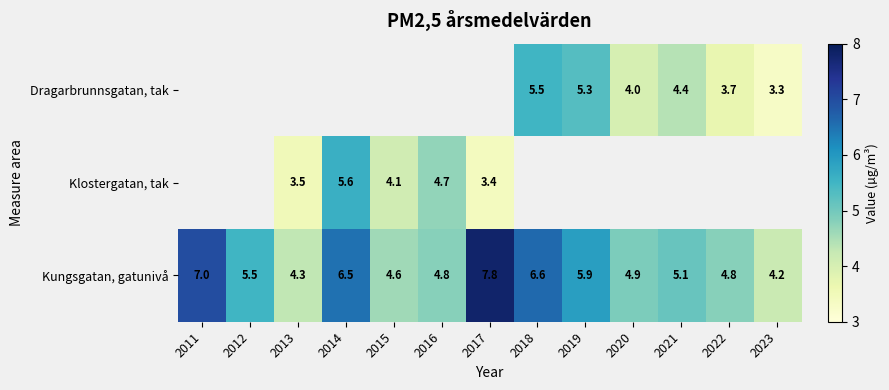

What is the sum of all Kungsgatan, gatunivå values?

72.0